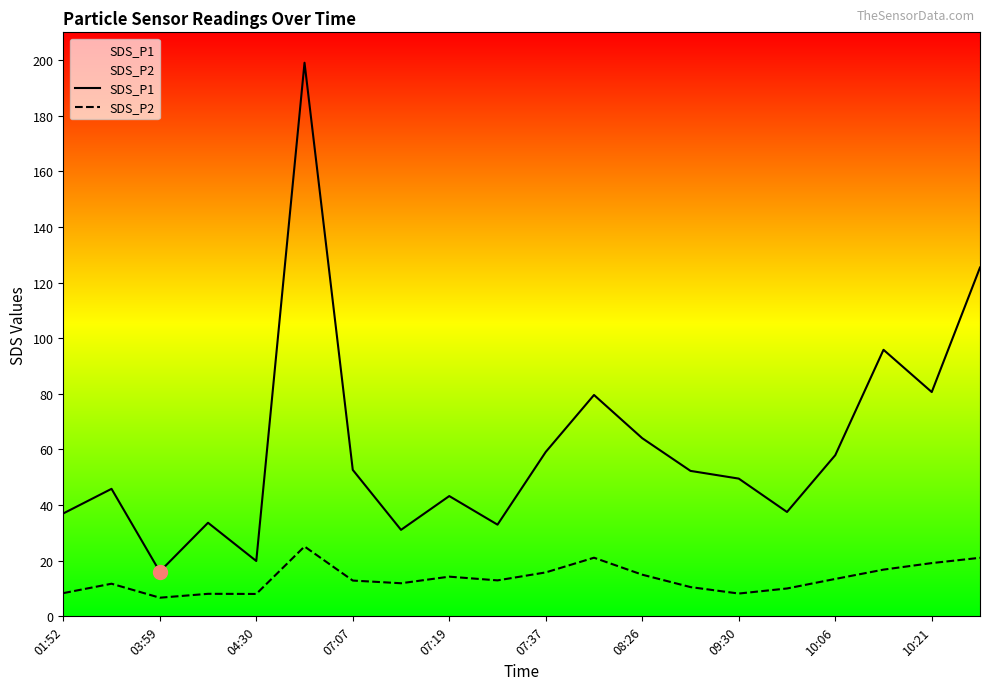

List the series in order of their overall mean, highest first.

SDS_P1, SDS_P2